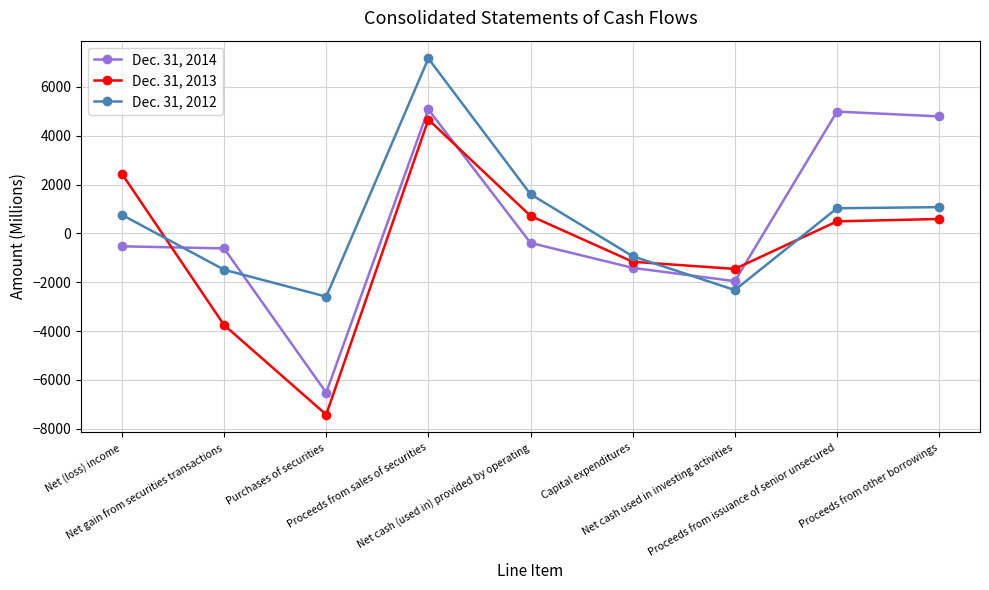

Rank the series at Net (loss) income from highest to lowest value.

Dec. 31, 2013, Dec. 31, 2012, Dec. 31, 2014